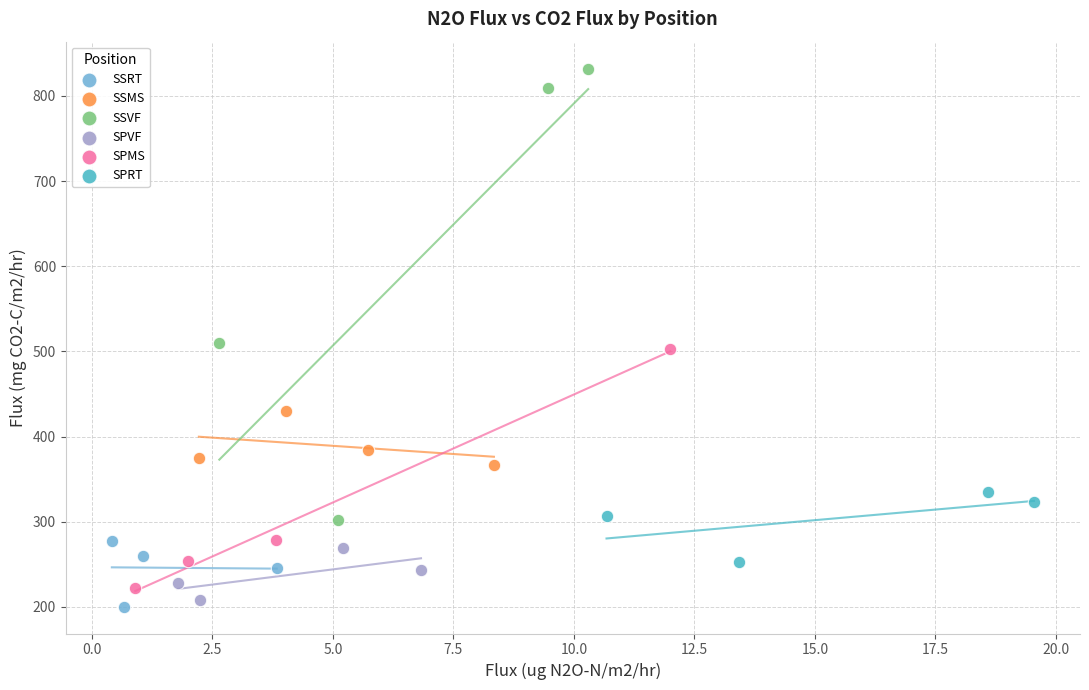

What are all the series names shown in the legend?

SSRT, SSMS, SSVF, SPVF, SPMS, SPRT